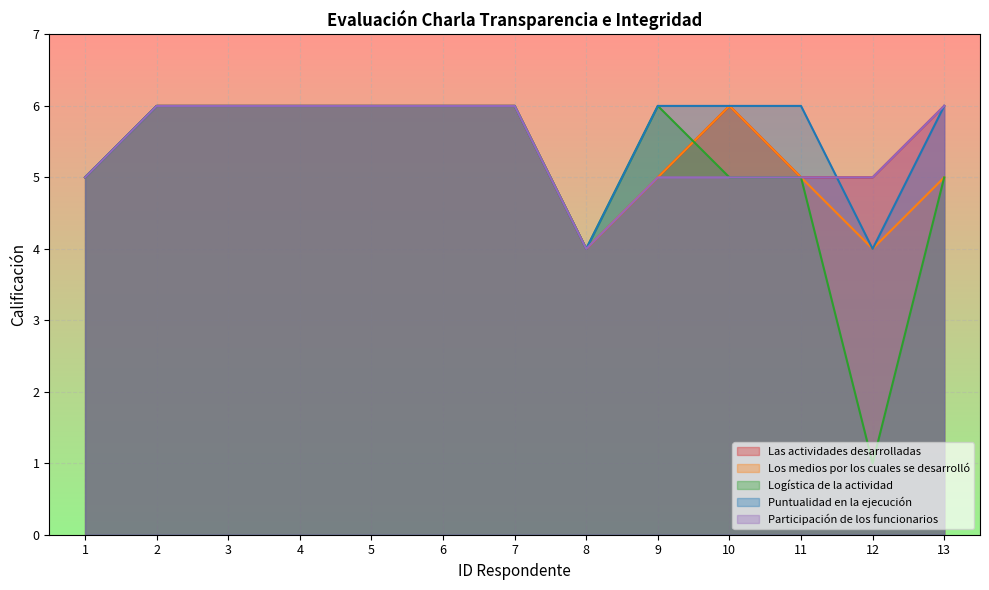

What value does the Los medios por los cuales se desarrolló series have at 7?

6